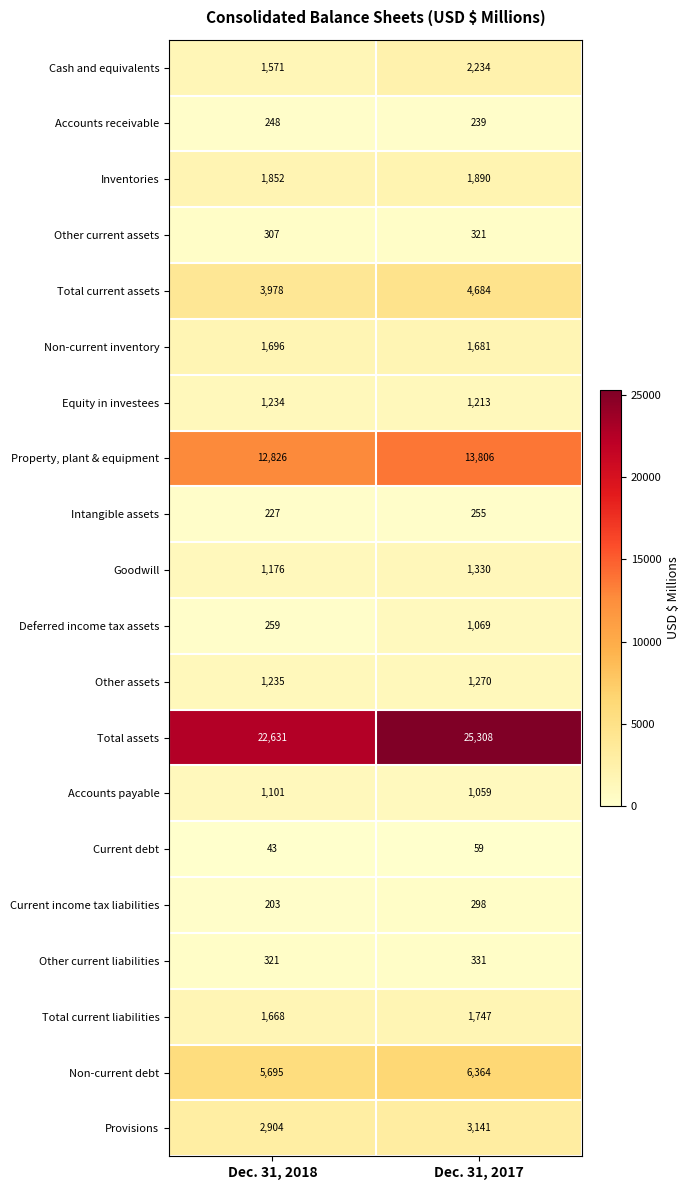

What is the difference between the highest and lowest values at Dec. 31, 2017?

25249